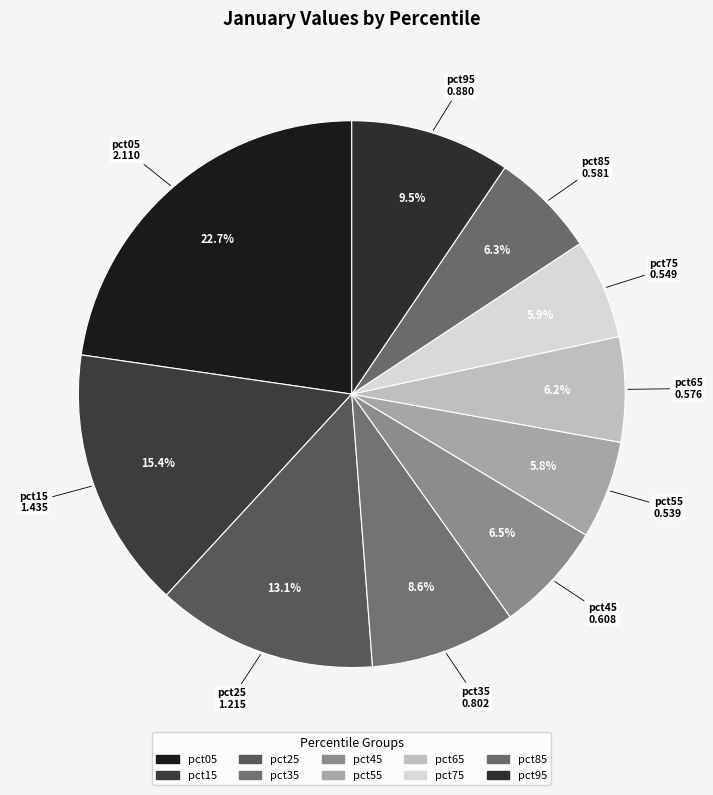

Is pct45 the majority of the pie?

No